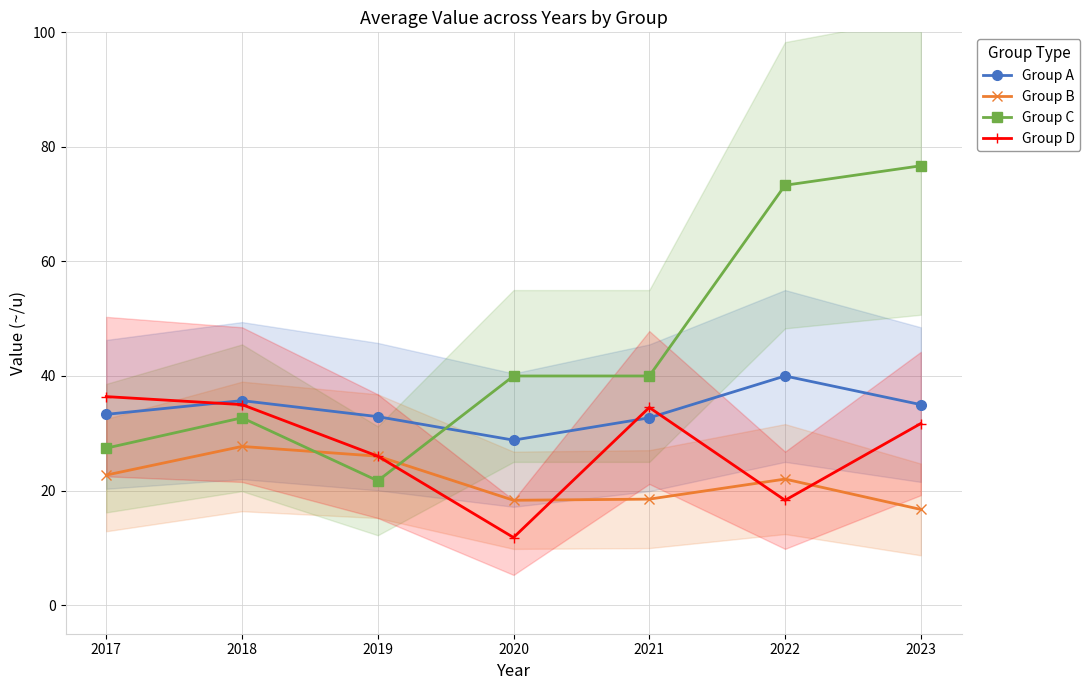

At 2021, list the series in order from largest to smallest.

Group C, Group D, Group A, Group B